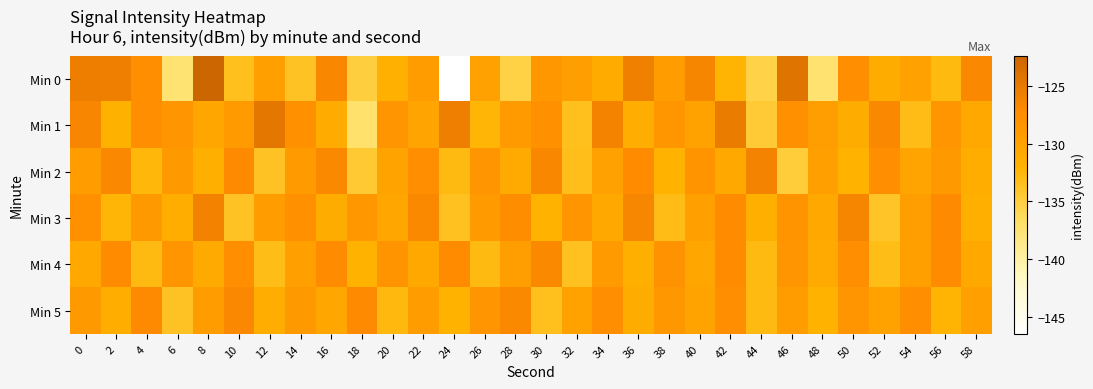

How many data points does each series have?

30